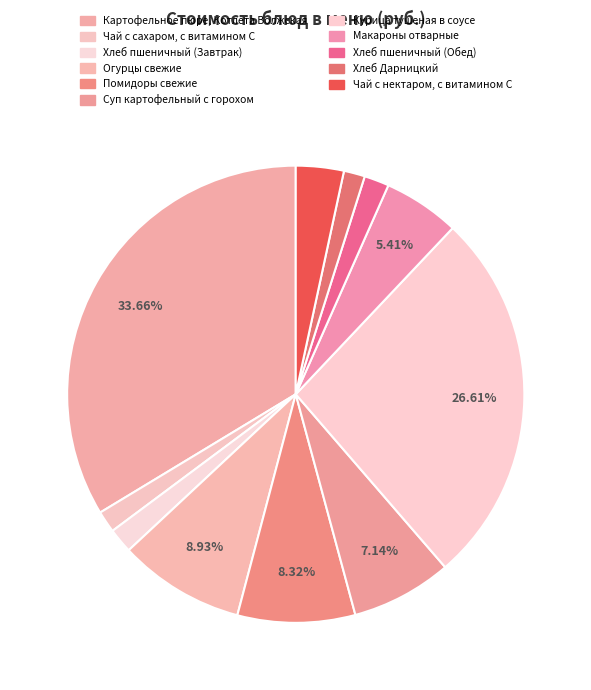

To the nearest percent, what is the difference between the largest and smallest slice percentages?

32%